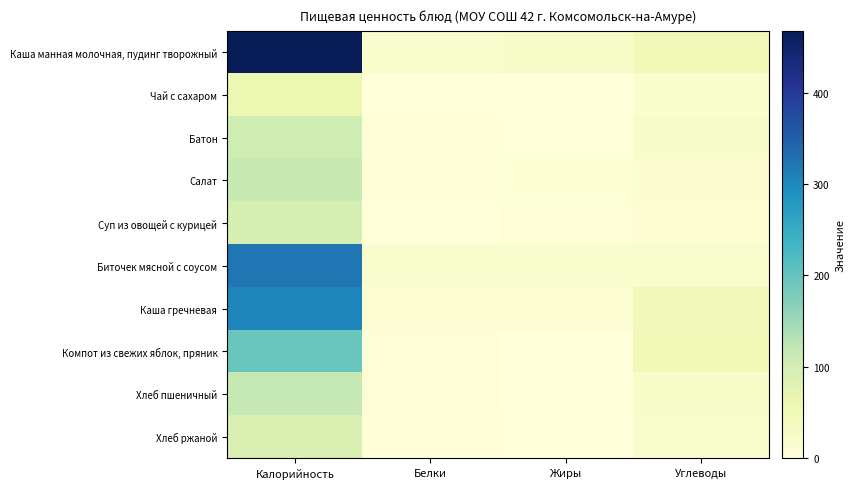

Which category has the lowest value across all series?

Жиры